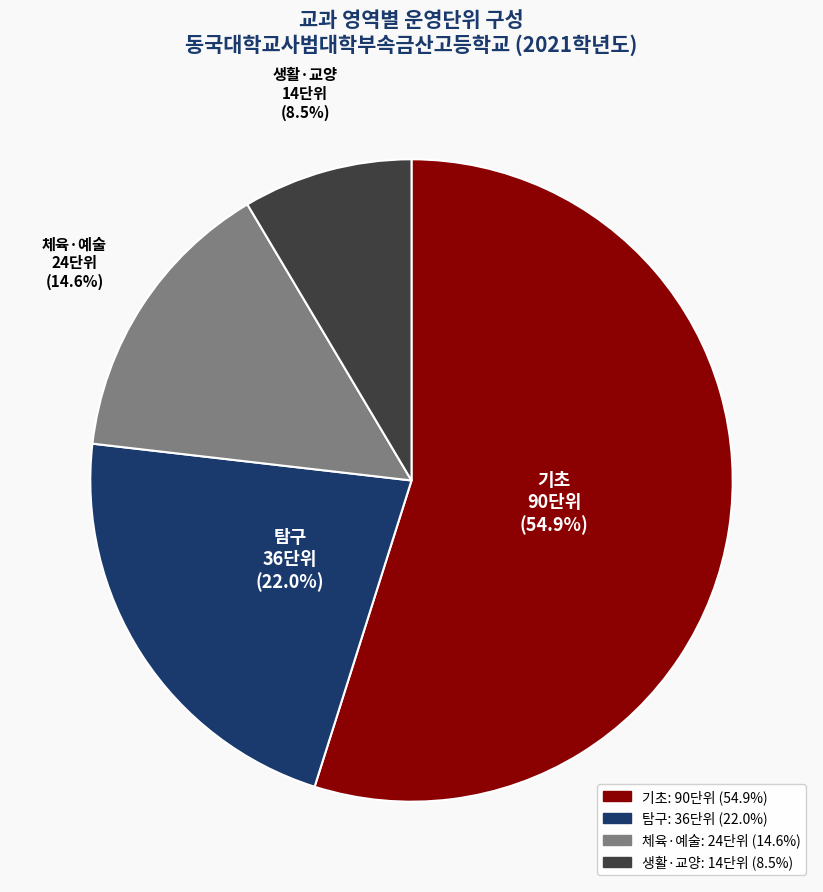

Is there any slice that represents more than half of the pie?

Yes